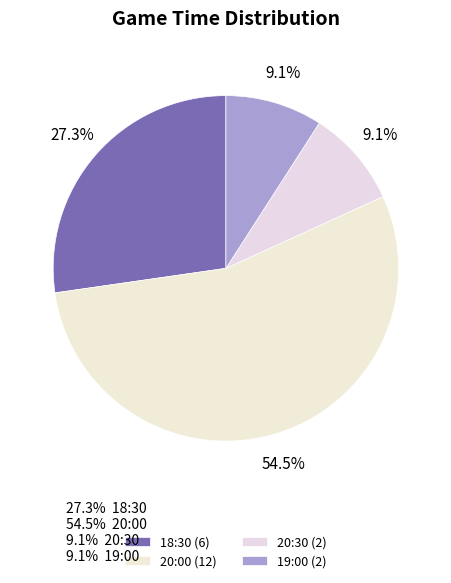

What is the majority slice?

20:00